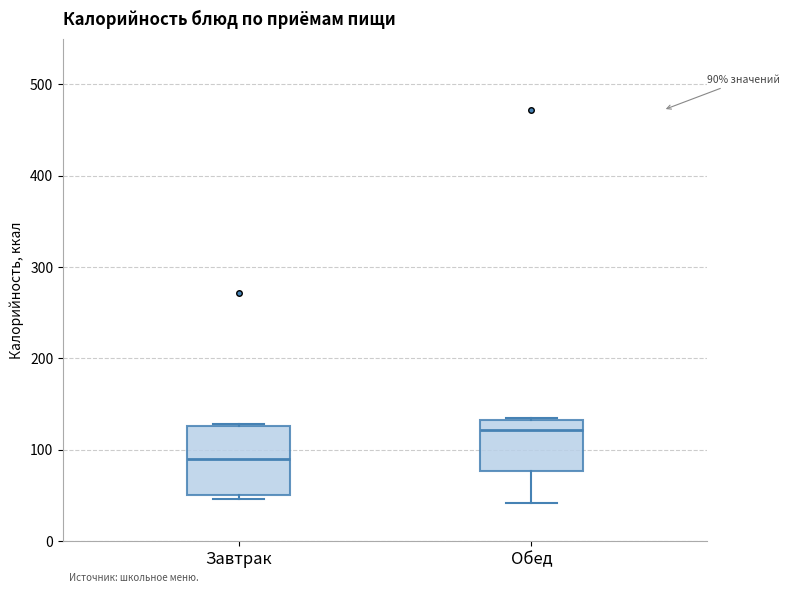

Which box is the tallest, from its lower edge to its upper edge?

Завтрак